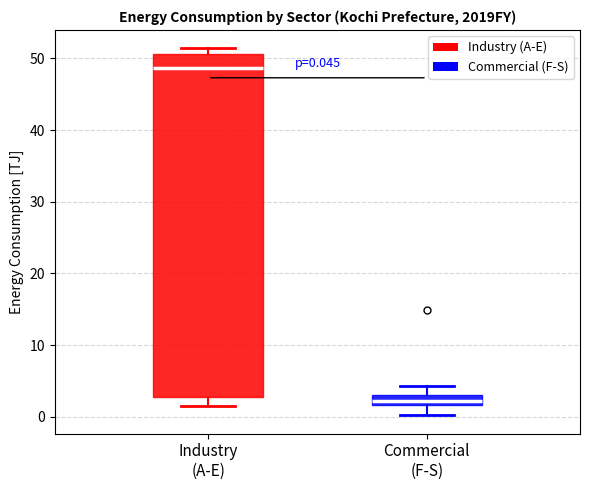

Which box is the tallest, from its lower edge to its upper edge?

Industry (A-E)